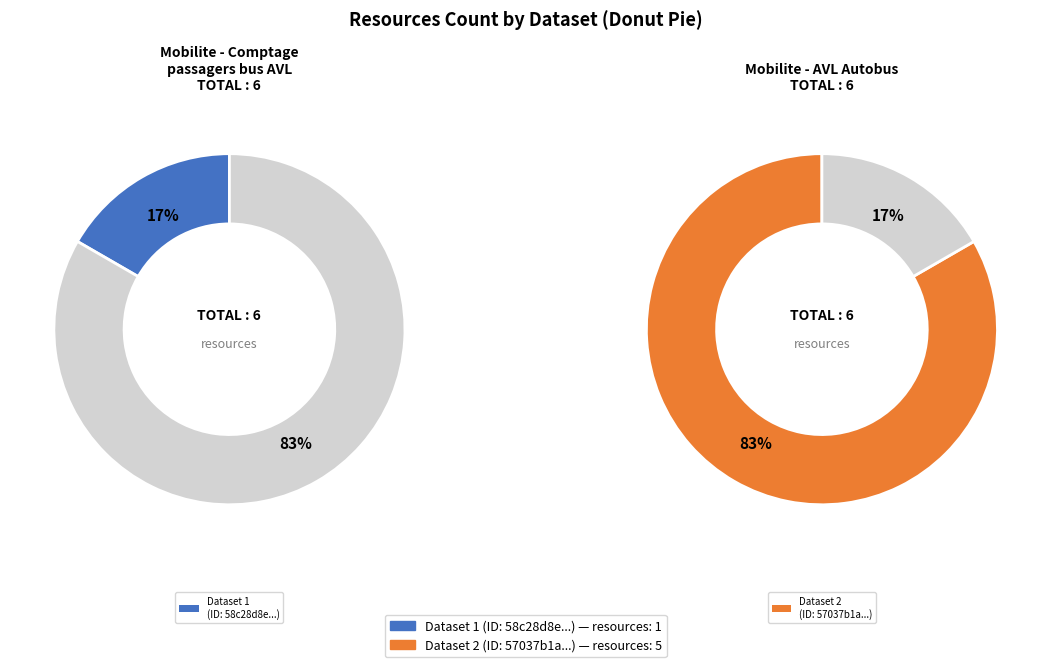

True or false: 58c28d8ecc765e437afcd3c3 accounts for 17% of the total.

True